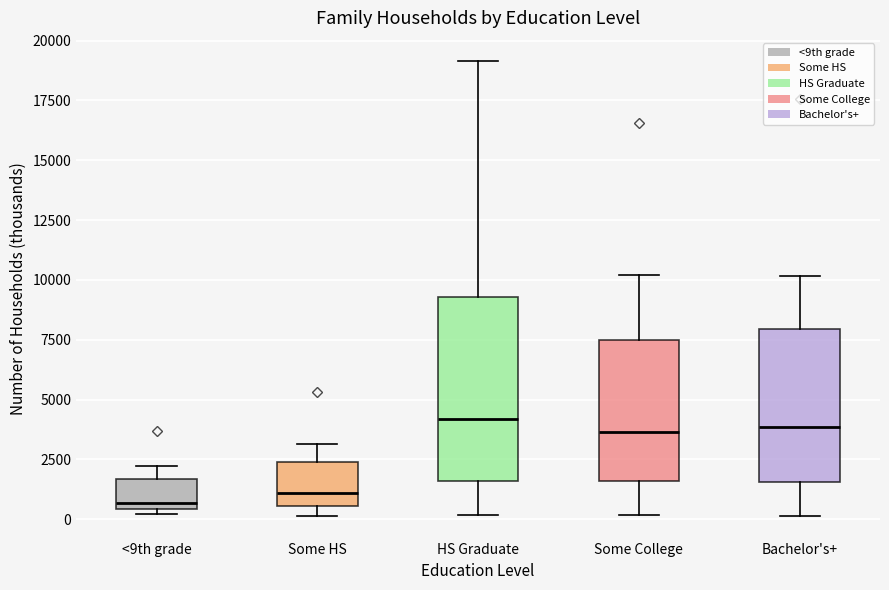

Which box is the tallest, from its lower edge to its upper edge?

HS Graduate